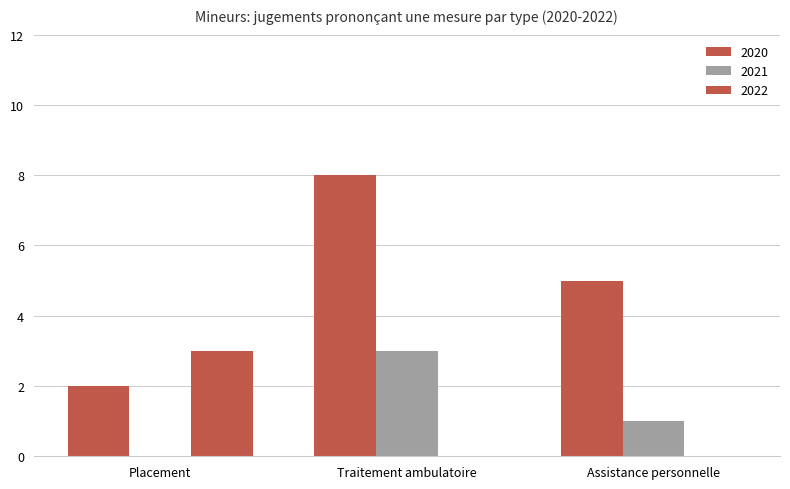

What is the difference between the 2021 values at Assistance personnelle and Placement?

1